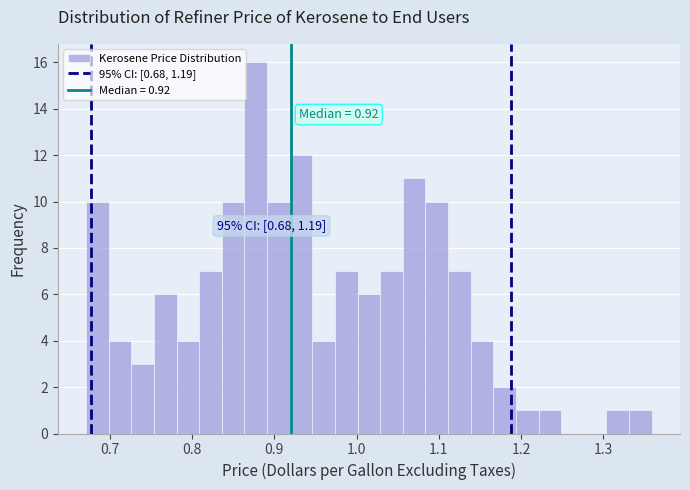

Read against the x-axis, roughly where is the centre of the tallest bar?

0.88